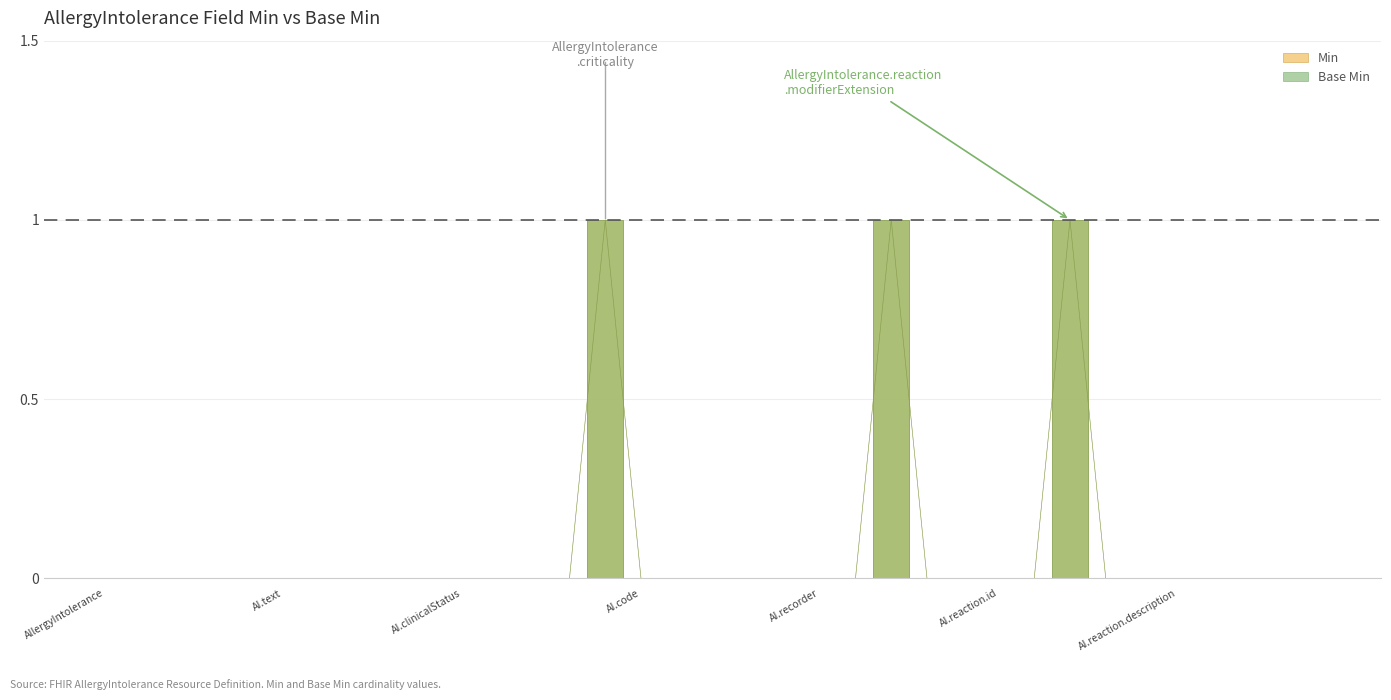

In Base Min, how many points are higher than both neighbors (excluding endpoints)?

3